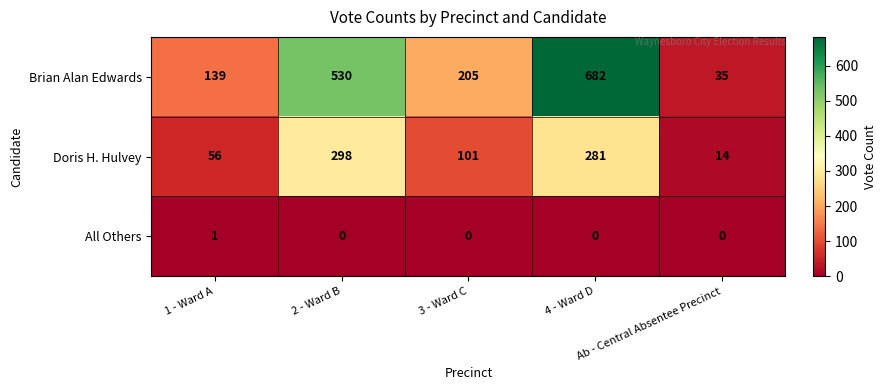

Which series has the widest spread of values?

Brian Alan Edwards